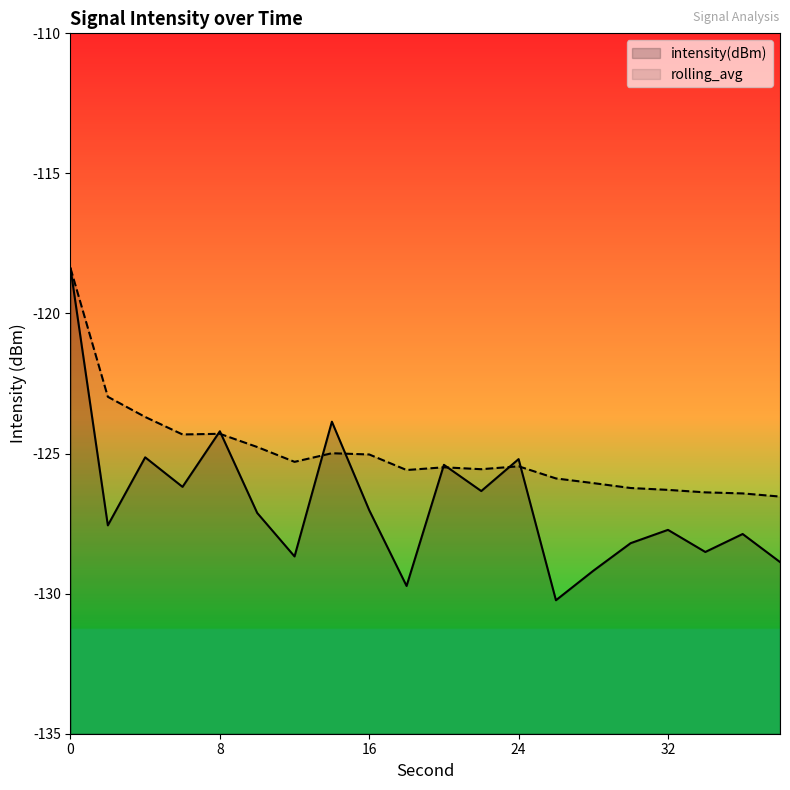

Does the chart display data point markers on the line(s)?

No